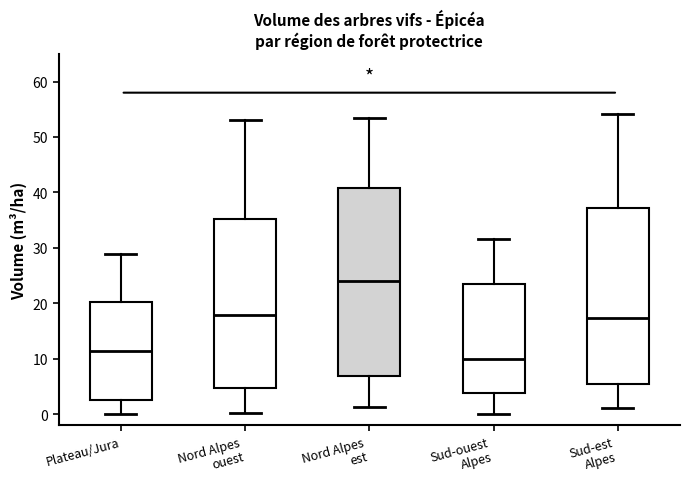

Where is the upper edge of the box for Sud-est Alpes on the y-axis? The values are not printed on the chart, so give them approximately, as read against the axis.

37